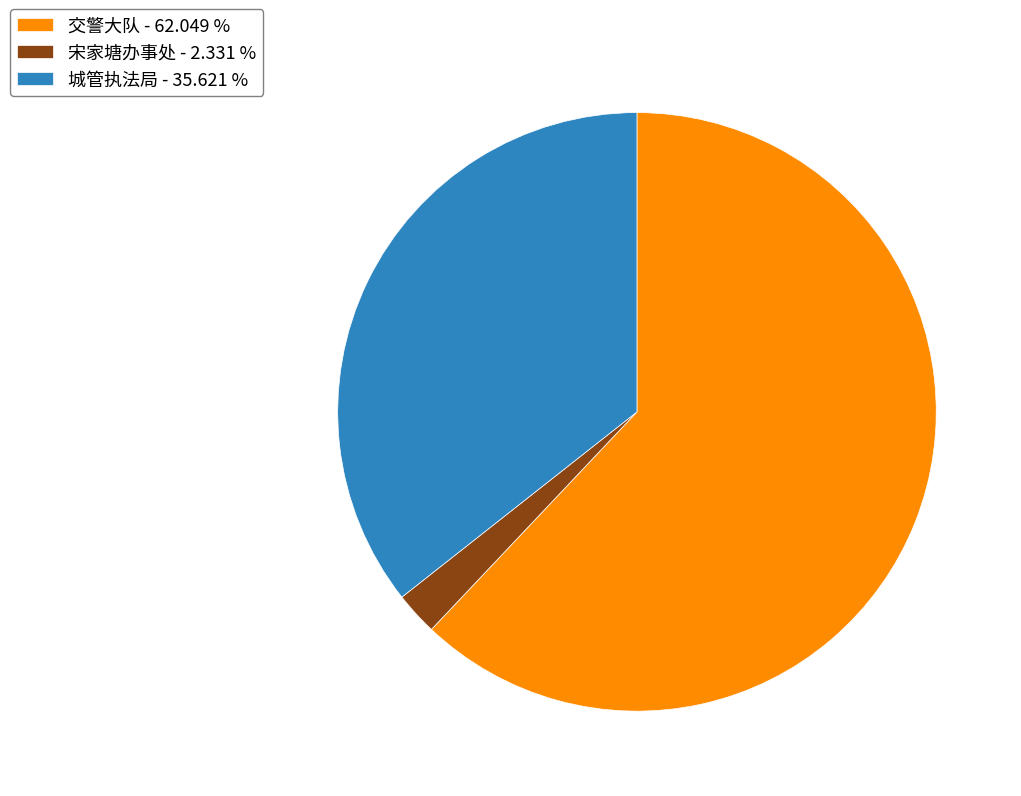

Is there any slice that represents more than half of the pie?

Yes